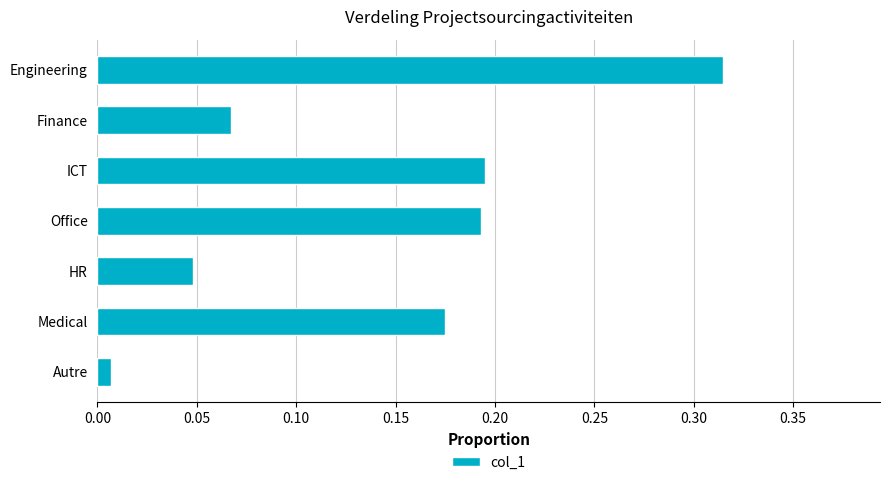

The value at Engineering is 0.5. True or false?

False